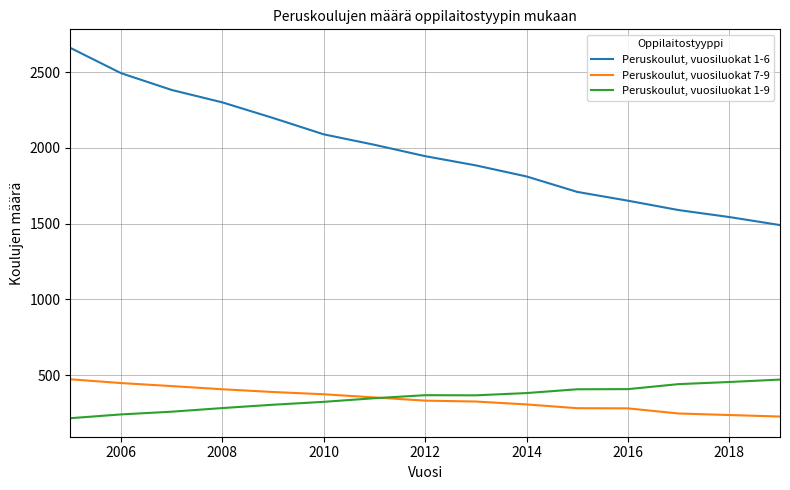

Which series has the largest total across all categories?

Peruskoulut, vuosiluokat 1-6